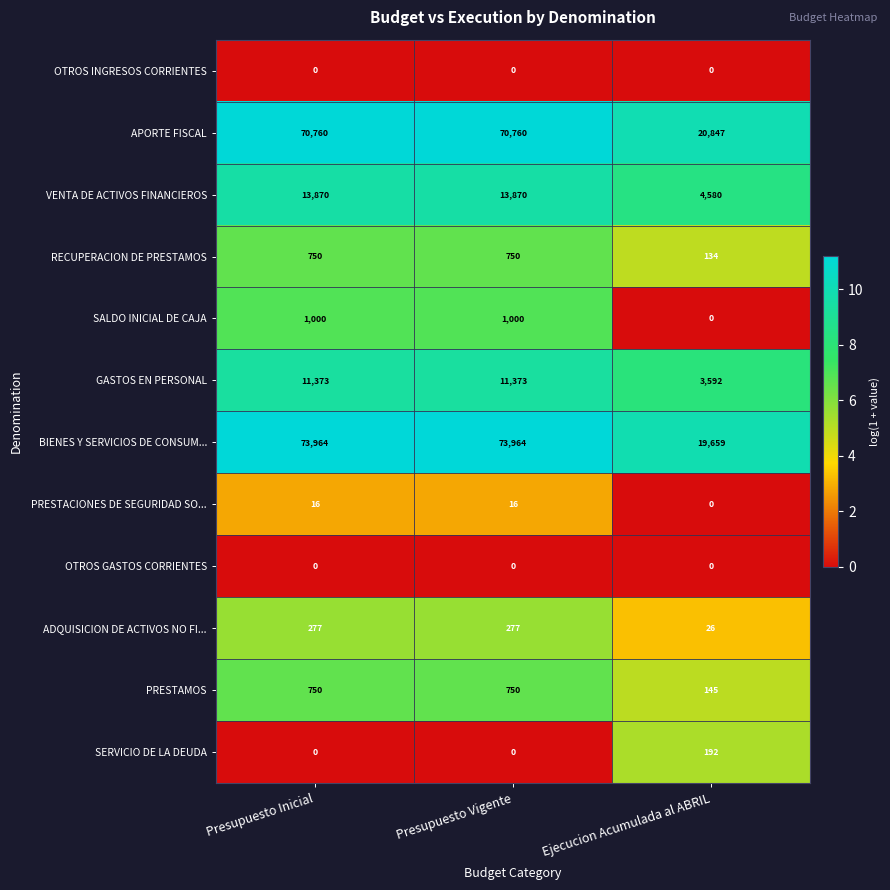

The APORTE FISCAL series shows 100867 at Presupuesto Inicial. True or false?

False